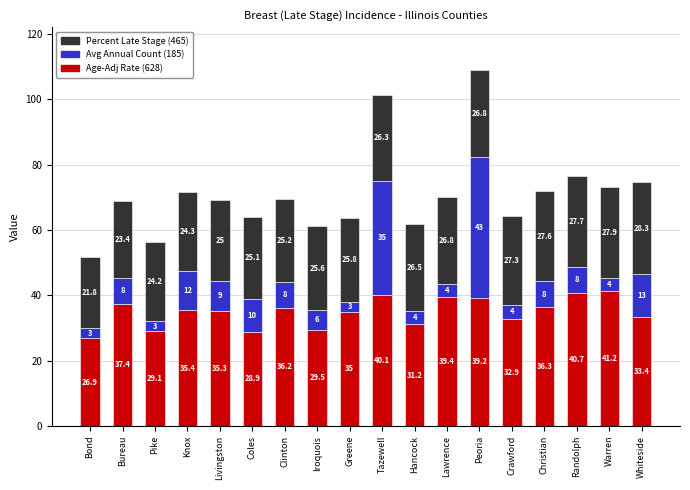

At which category is the sum across all series the highest?

Peoria